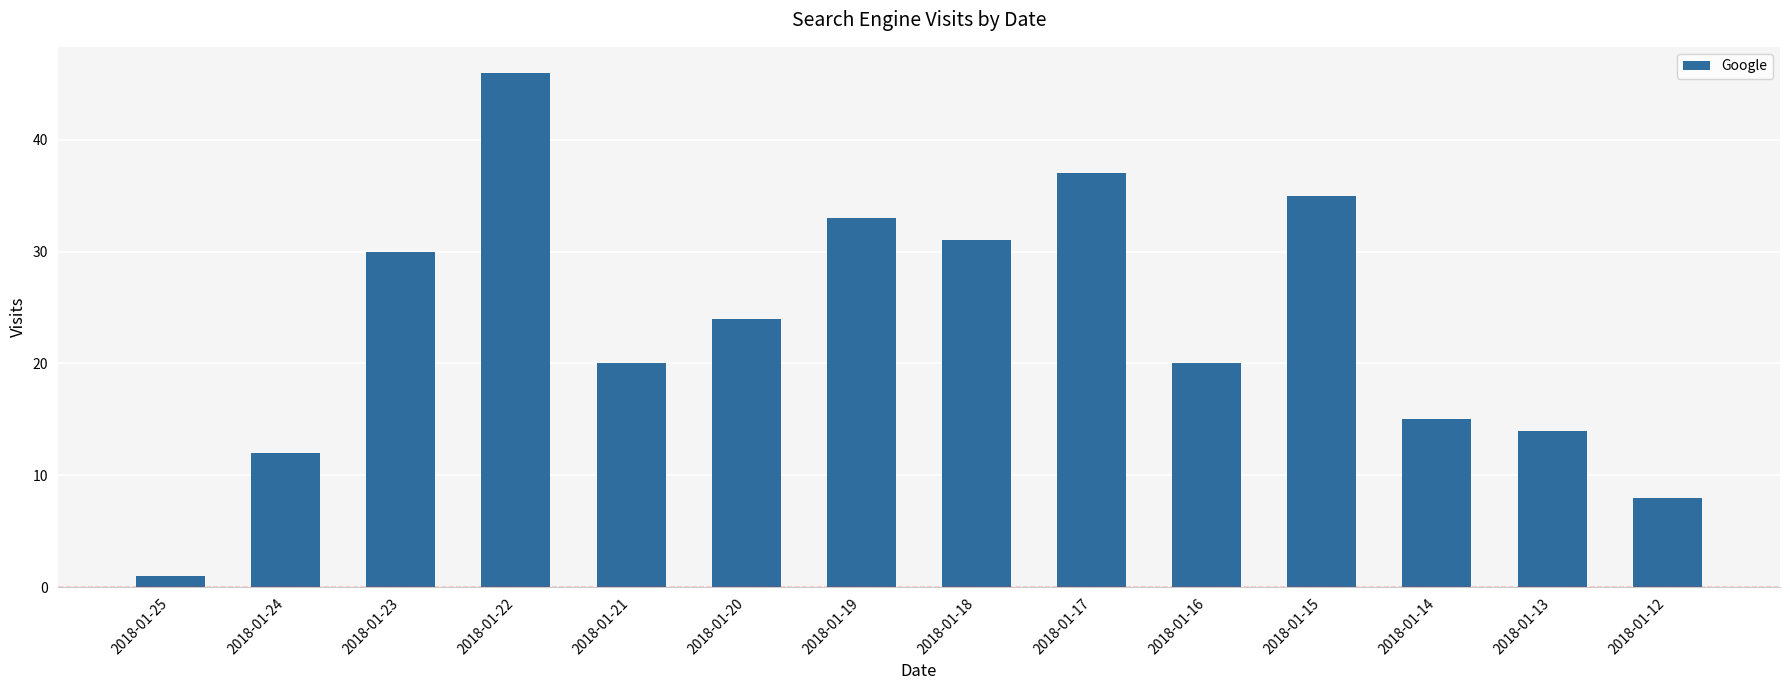

The chart shows a value of 14 at 2018-01-18. True or false?

False